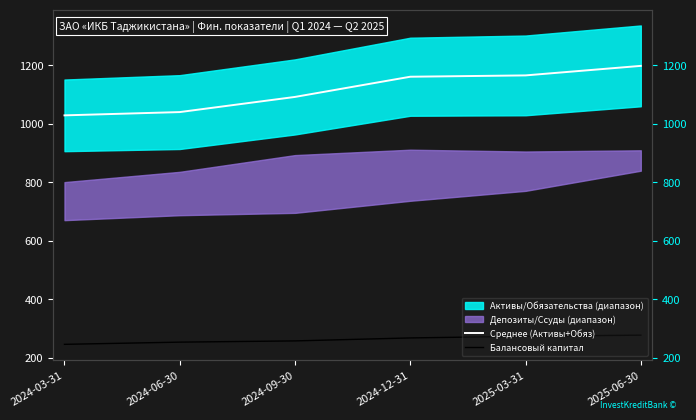

What is the value of the Среднее (Активы+Обяз) point at the 3rd from the left?

1091.6